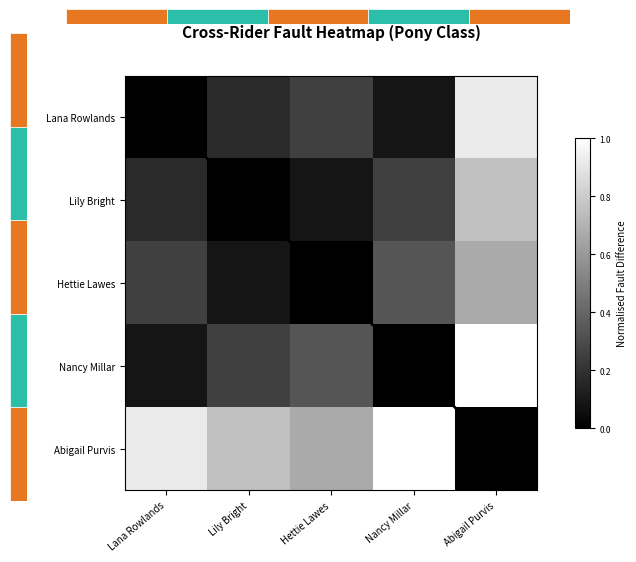

Reading left to right, transcribe all the data shown in this chart.

Lana Rowlands: Lana Rowlands=0.0	Lily Bright=0.2	Hettie Lawes=0.2	Nancy Millar=0.1	Abigail Purvis=0.9
Lily Bright: Lana Rowlands=0.2	Lily Bright=0.0	Hettie Lawes=0.1	Nancy Millar=0.2	Abigail Purvis=0.8
Hettie Lawes: Lana Rowlands=0.2	Lily Bright=0.1	Hettie Lawes=0.0	Nancy Millar=0.3	Abigail Purvis=0.7
Nancy Millar: Lana Rowlands=0.1	Lily Bright=0.2	Hettie Lawes=0.3	Nancy Millar=0.0	Abigail Purvis=1.0
Abigail Purvis: Lana Rowlands=0.9	Lily Bright=0.8	Hettie Lawes=0.7	Nancy Millar=1.0	Abigail Purvis=0.0